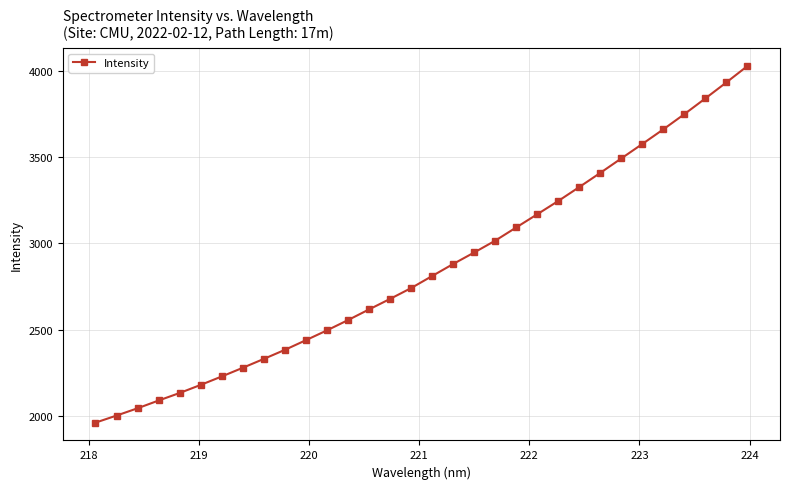

What is the difference between the maximum and minimum values?

2067.7